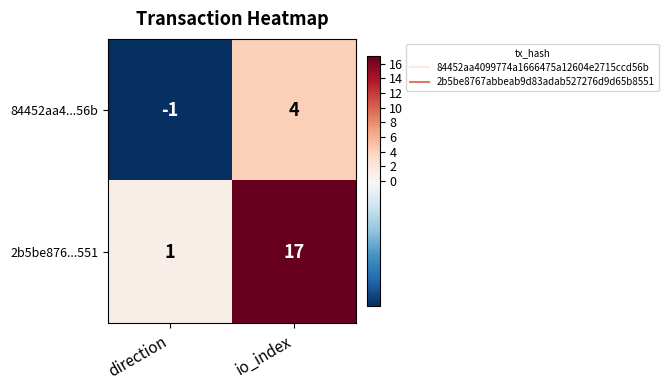

At which label does 84452aa4...56b reach its minimum?

direction